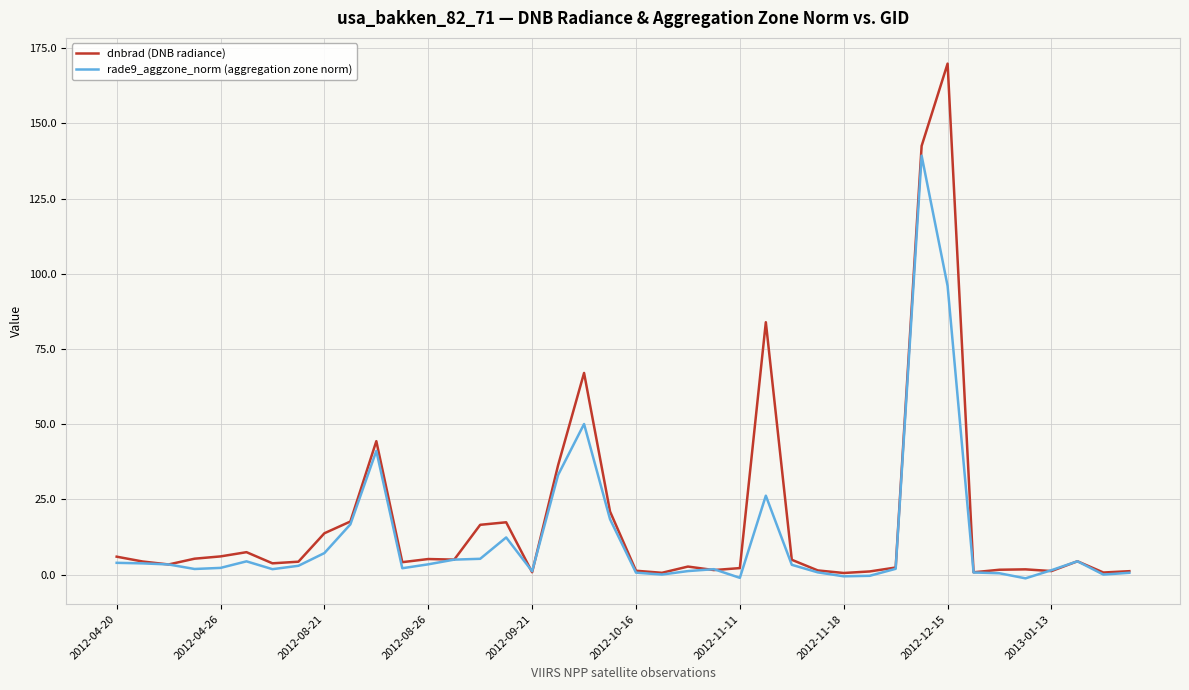

Rank the series by their maximum value, from highest to lowest.

dnbrad (DNB radiance), rade9_aggzone_norm (aggregation zone norm)